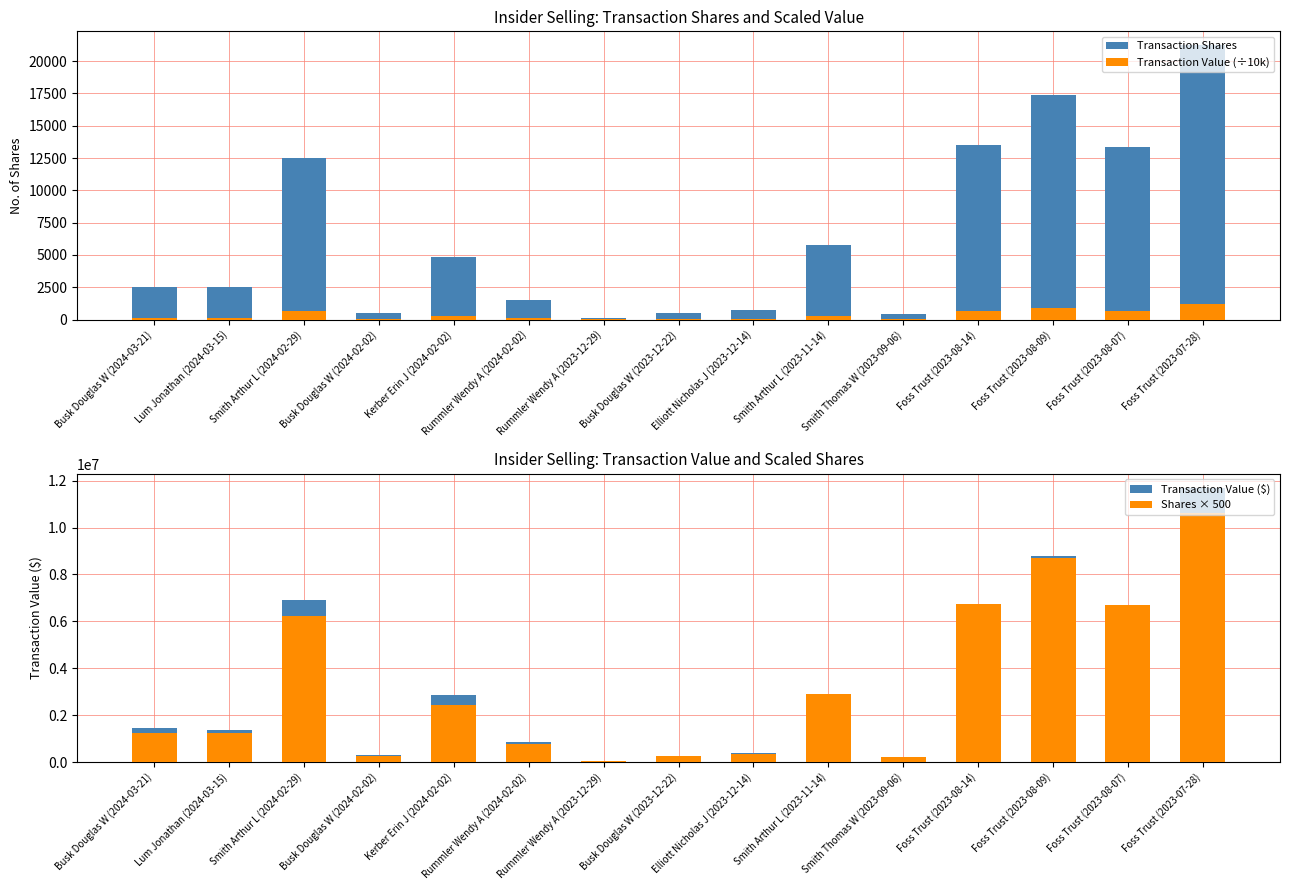

Rank the categories by Transaction Shares value from highest to lowest.

Foss Trust (2023-07-28), Foss Trust (2023-08-09), Foss Trust (2023-08-14), Foss Trust (2023-08-07), Smith Arthur L (2024-02-29), Smith Arthur L (2023-11-14), Kerber Erin J (2024-02-02), Busk Douglas W (2024-03-21), Lum Jonathan (2024-03-15), Rummler Wendy A (2024-02-02), Elliott Nicholas J (2023-12-14), Busk Douglas W (2024-02-02), Busk Douglas W (2023-12-22), Smith Thomas W (2023-09-06), Rummler Wendy A (2023-12-29)